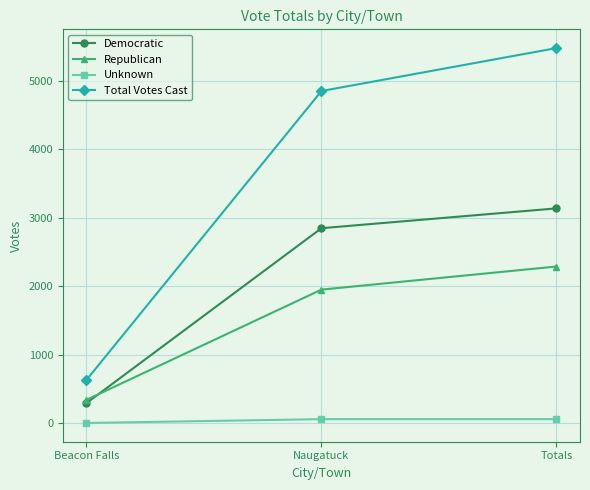

Reading right to left, list all the values displayed in this chart.

Democratic: 3138	2848	290
Republican: 2288	1950	338
Unknown: 56	56	0
Total Votes Cast: 5482	4854	628